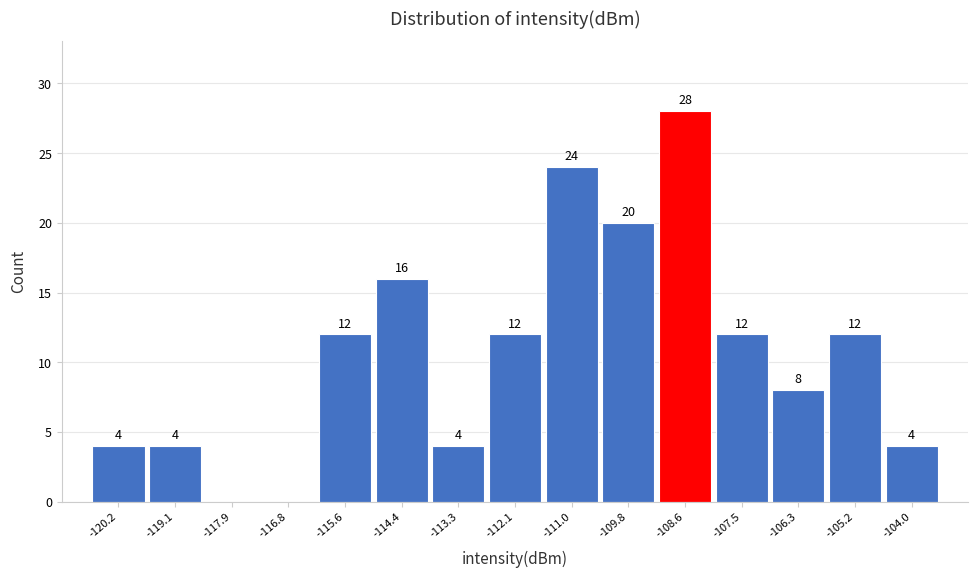

Which range on the x-axis has the tallest bar?

-109.2 to -108.0